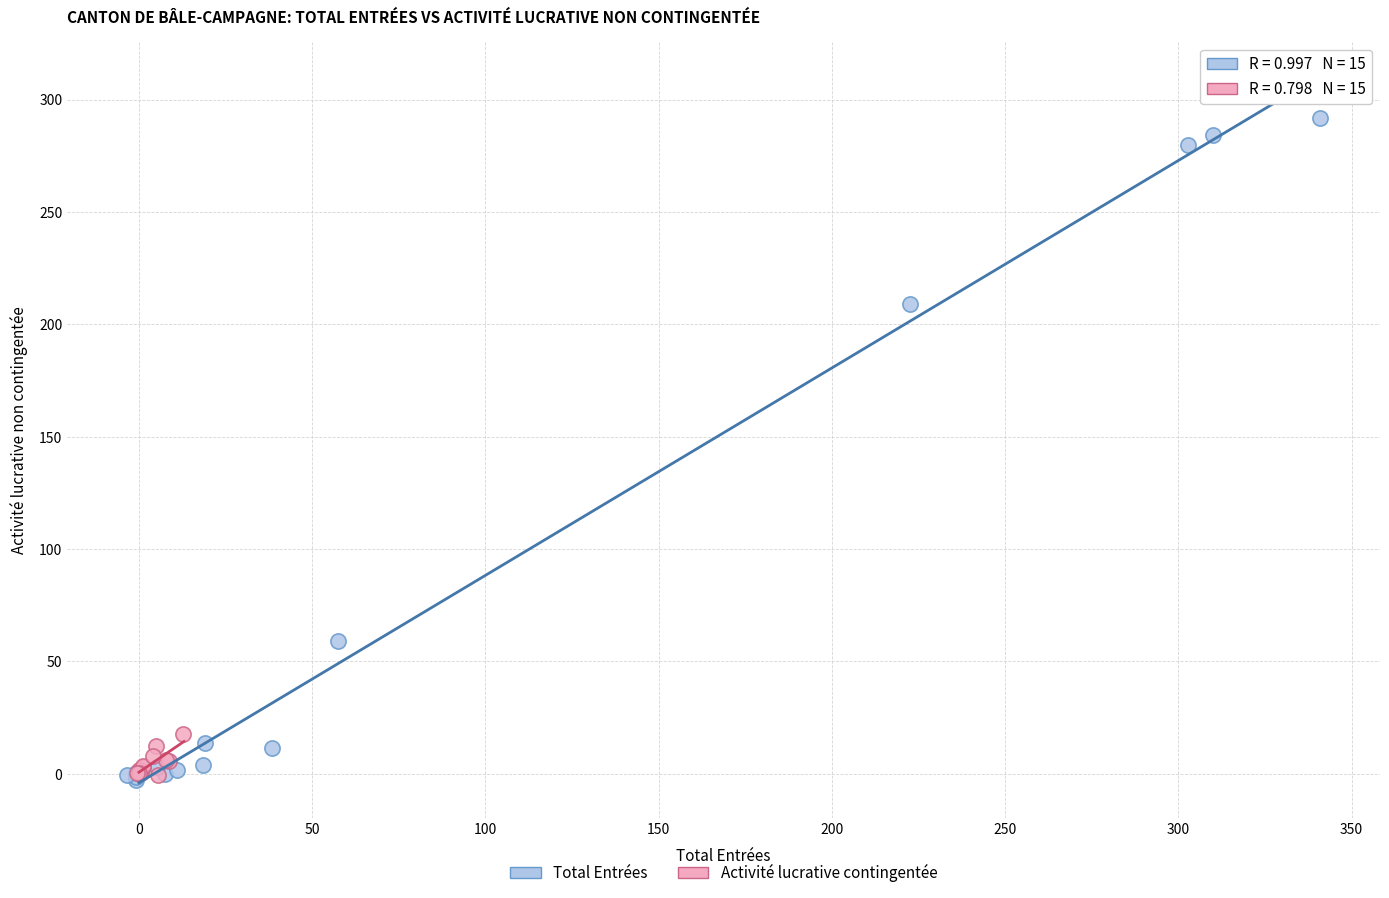

Which series contains the highest Y value?

Total Entrées